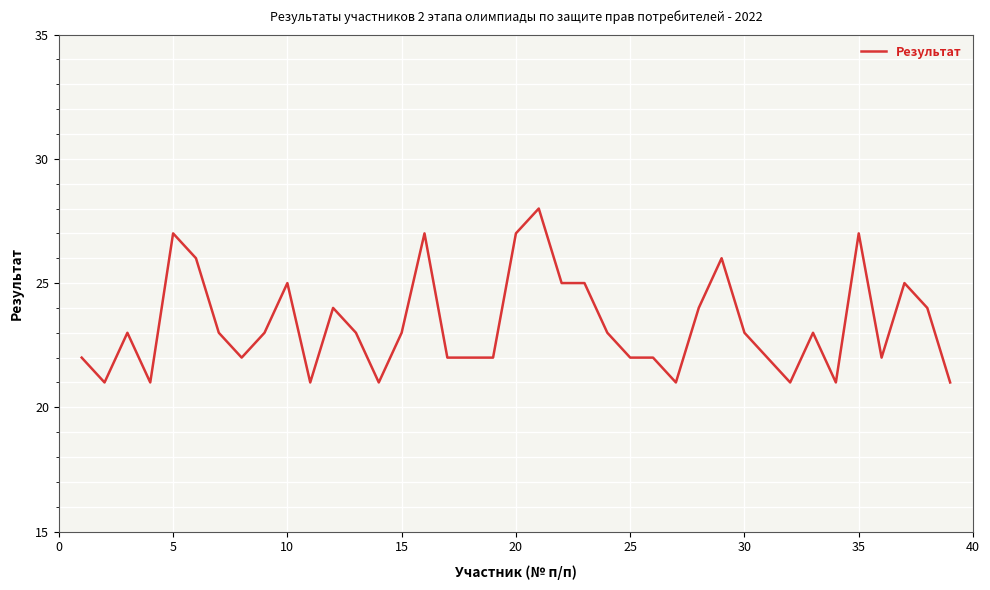

What is the average value?

23